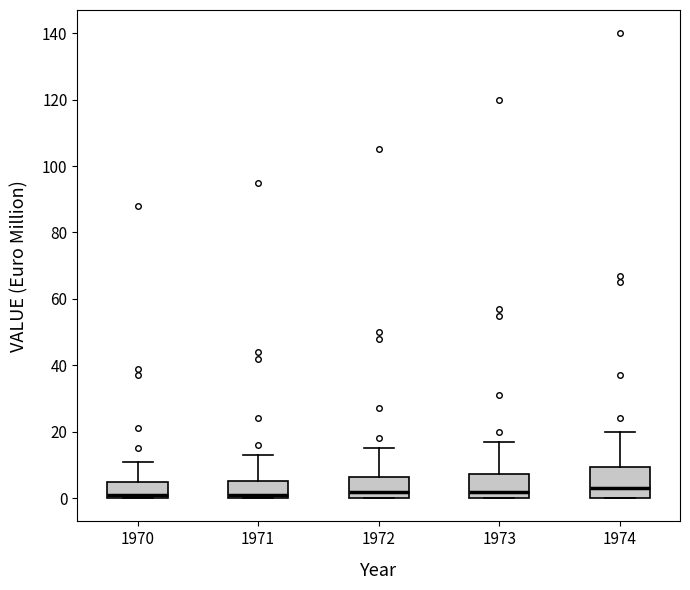

Reading left to right, transcribe this box plot: for each box, give where its median line is, the range the box spans, and where its two whiskers end, as read against the y-axis. The values are not printed on the chart, so give them approximately, as read against the axis.

1970: median 2, box 0 to 6, whiskers 0 to 12
1971: median 2, box 0 to 6, whiskers 0 to 14
1972: median 2, box 0 to 6, whiskers 0 to 16
1973: median 2, box 0 to 8, whiskers 0 to 18
1974: median 4, box 0 to 10, whiskers 0 to 20